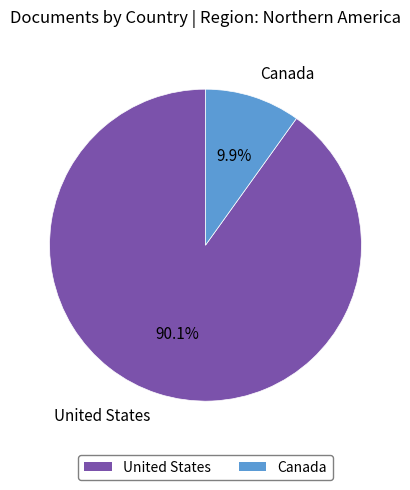

What percentage is the United States slice, to the nearest percent?

90%